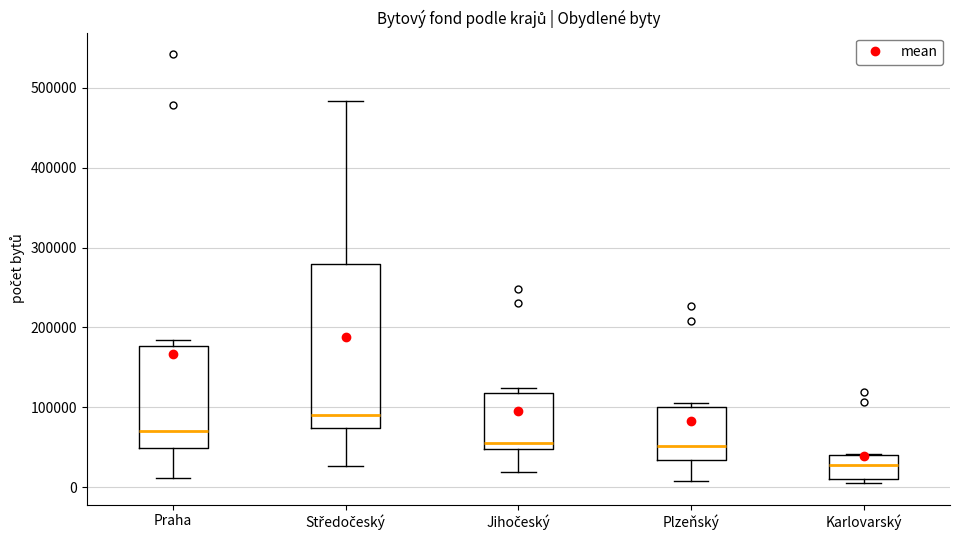

Reading left to right, read every box against the y-axis: the position of its median line, the range the box covers, and the ends of its whiskers. The values are not printed on the chart, so give them approximately, as read against the axis.

Praha: median 70000, box 50000 to 180000, whiskers 10000 to 180000 (just above the box's upper edge)
Středočeský: median 90000, box 70000 to 280000, whiskers 30000 to 480000
Jihočeský: median 60000, box 50000 to 120000, whiskers 20000 to 120000 (just above the box's upper edge)
Plzeňský: median 50000, box 30000 to 100000, whiskers 10000 to 110000
Karlovarský: median 30000, box 10000 to 40000, whiskers 10000 (just below the box's lower edge) to 40000